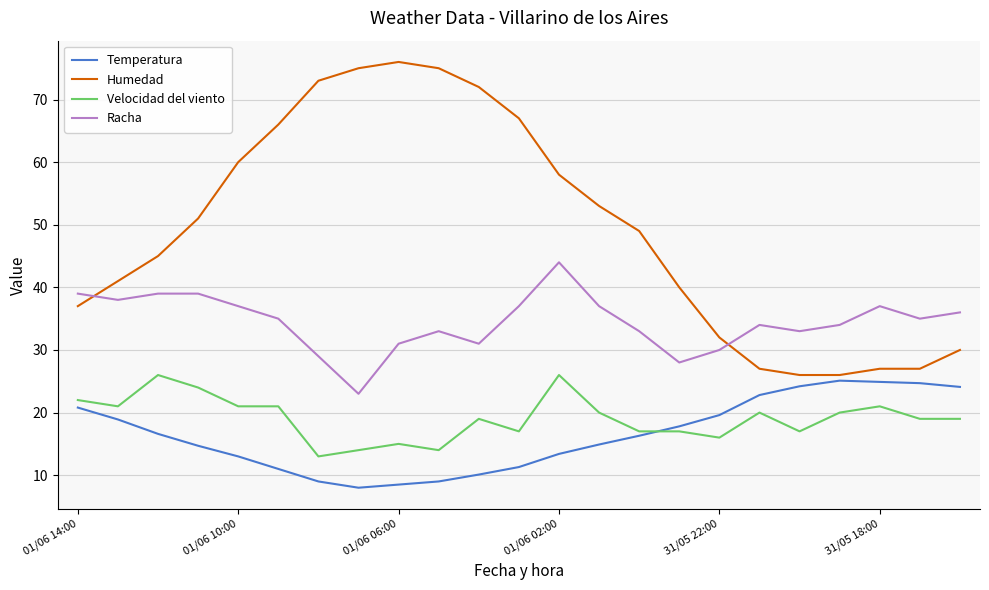

True or false: Racha and Velocidad del viento intersect in this chart.

False